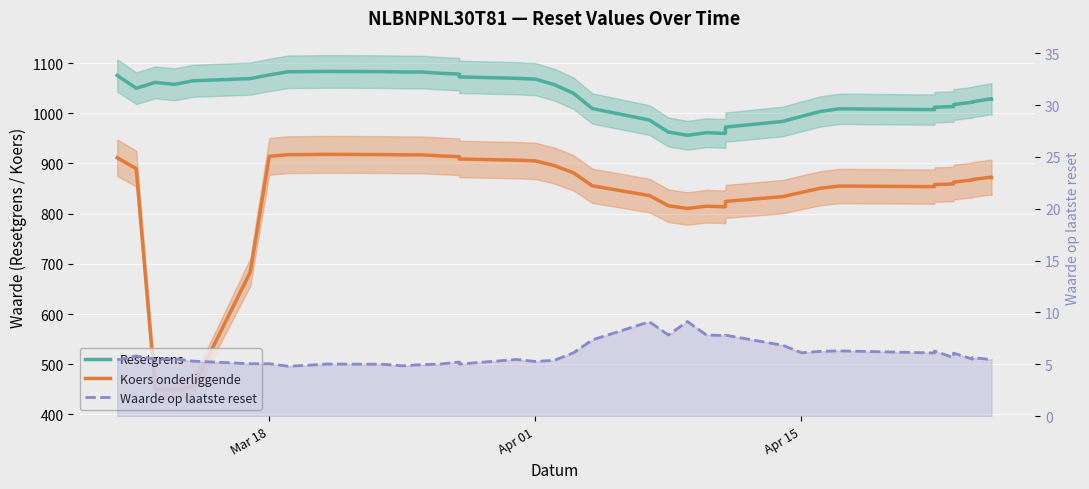

What is the spread (max minus min) of values at Apr 01?

1062.7